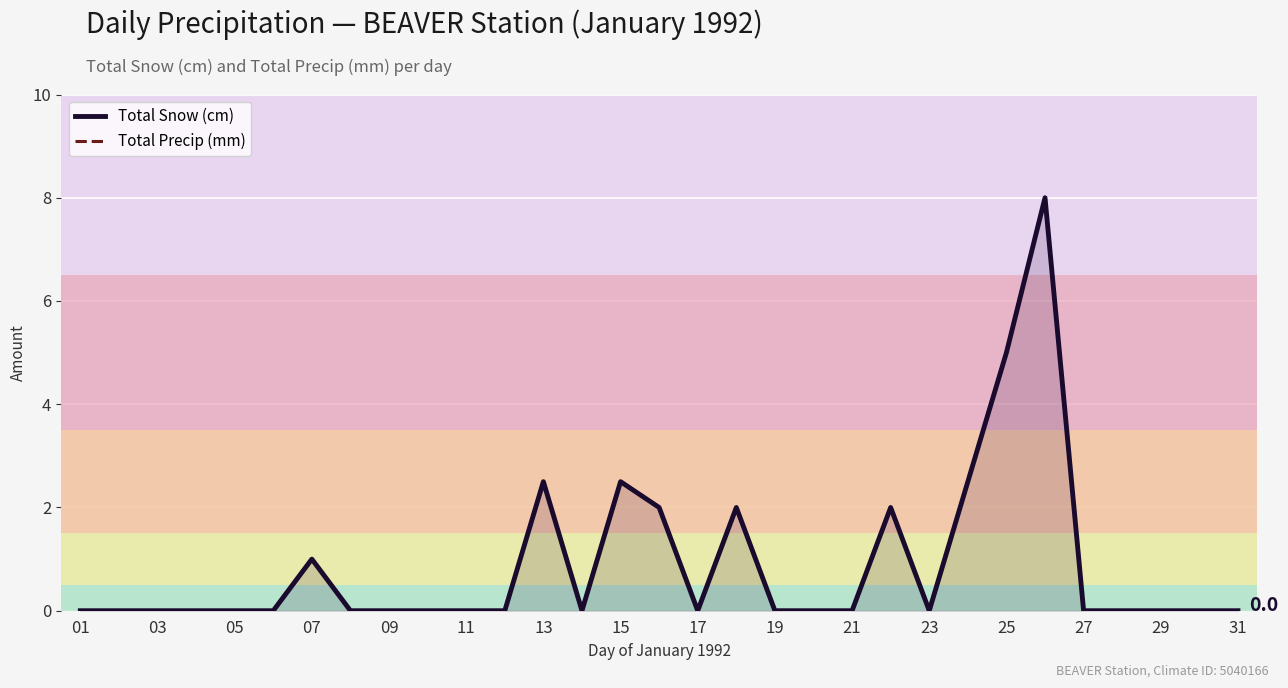

The Total Precip (mm) series shows -4.7 at 11. True or false?

False